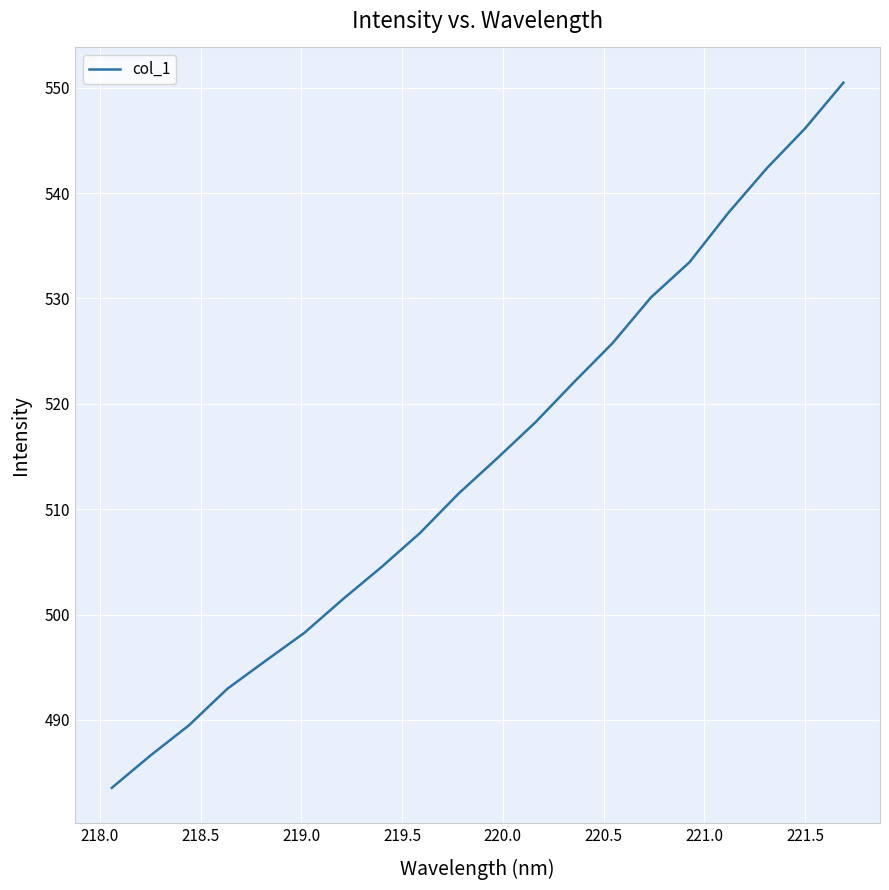

What is the difference between the maximum and minimum values?

66.9